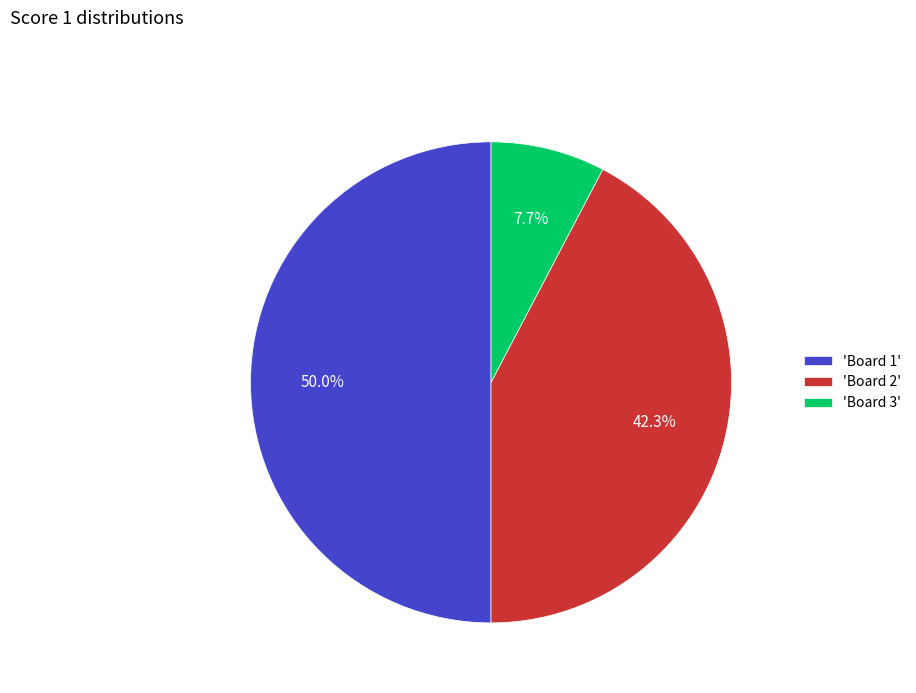

Rank the categories by value from highest to lowest.

'Board 1', 'Board 2', 'Board 3'